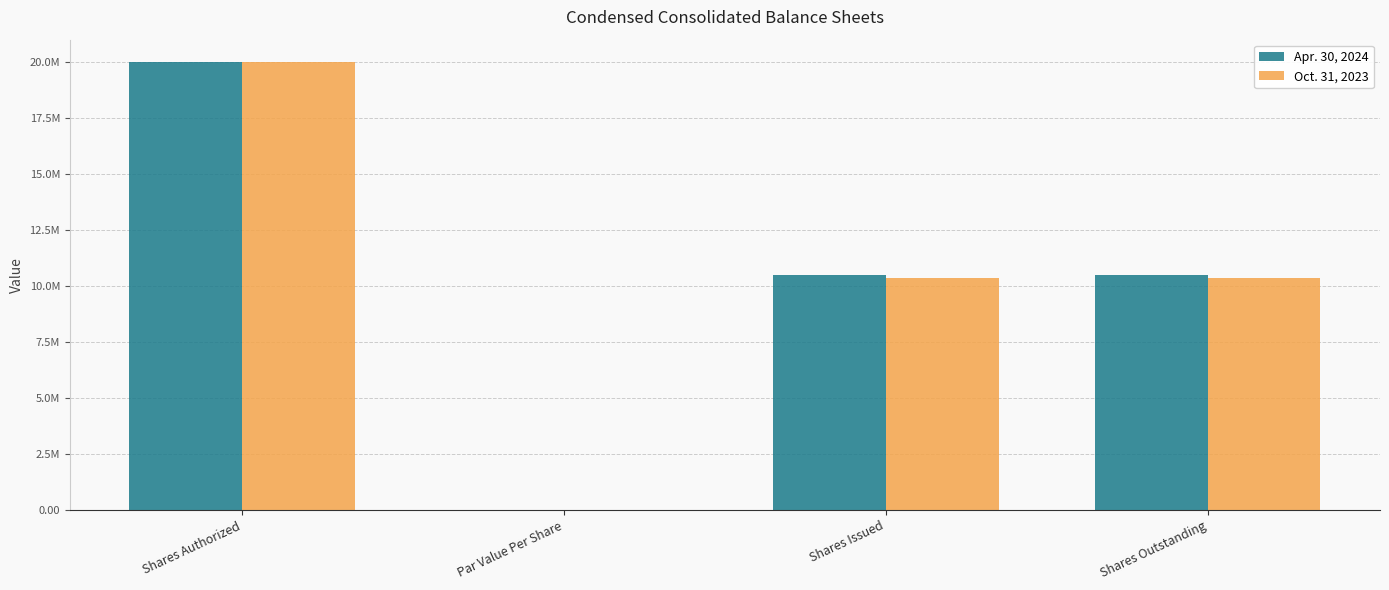

Does the chart contain stacked bars?

No